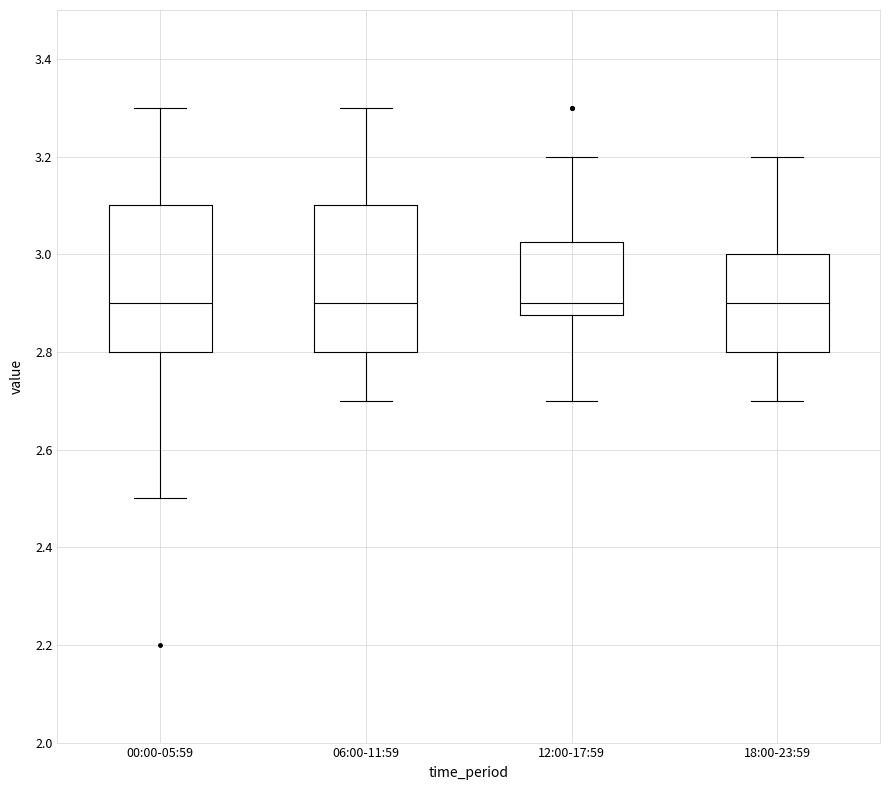

Reading left to right, read every box against the y-axis: the position of its median line, the range the box covers, and the ends of its whiskers. The values are not printed on the chart, so give them approximately, as read against the axis.

00:00-05:59: median 2.90, box 2.80 to 3.10, whiskers 2.50 to 3.30
06:00-11:59: median 2.90, box 2.80 to 3.10, whiskers 2.70 to 3.30
12:00-17:59: median 2.90, box 2.88 to 3.02, whiskers 2.70 to 3.20
18:00-23:59: median 2.90, box 2.80 to 3.00, whiskers 2.70 to 3.20